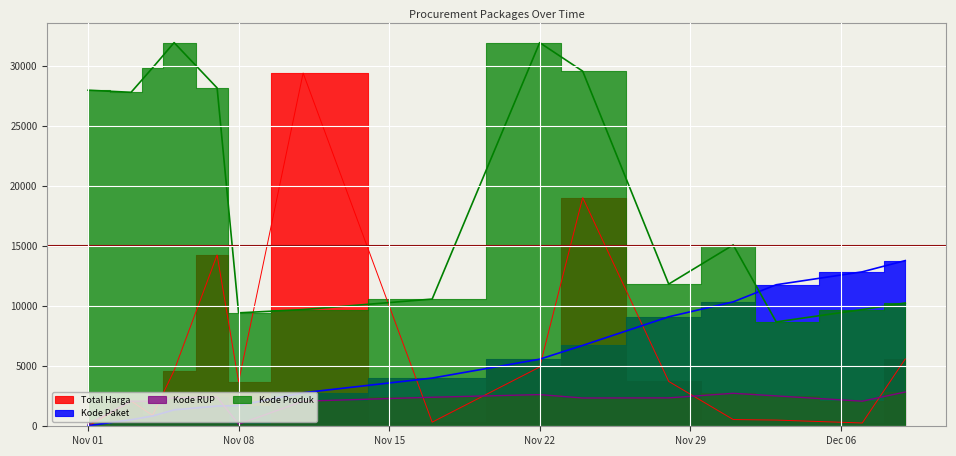

What is the difference between the Kode Paket values at 2021-11-28 and 2021-12-01?

1244.0